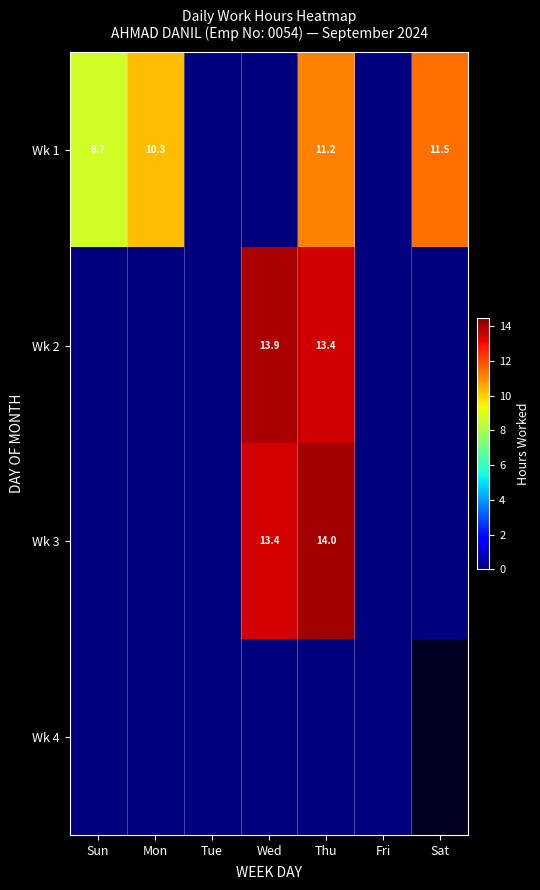

How many values in Wk 1 are above zero?

4